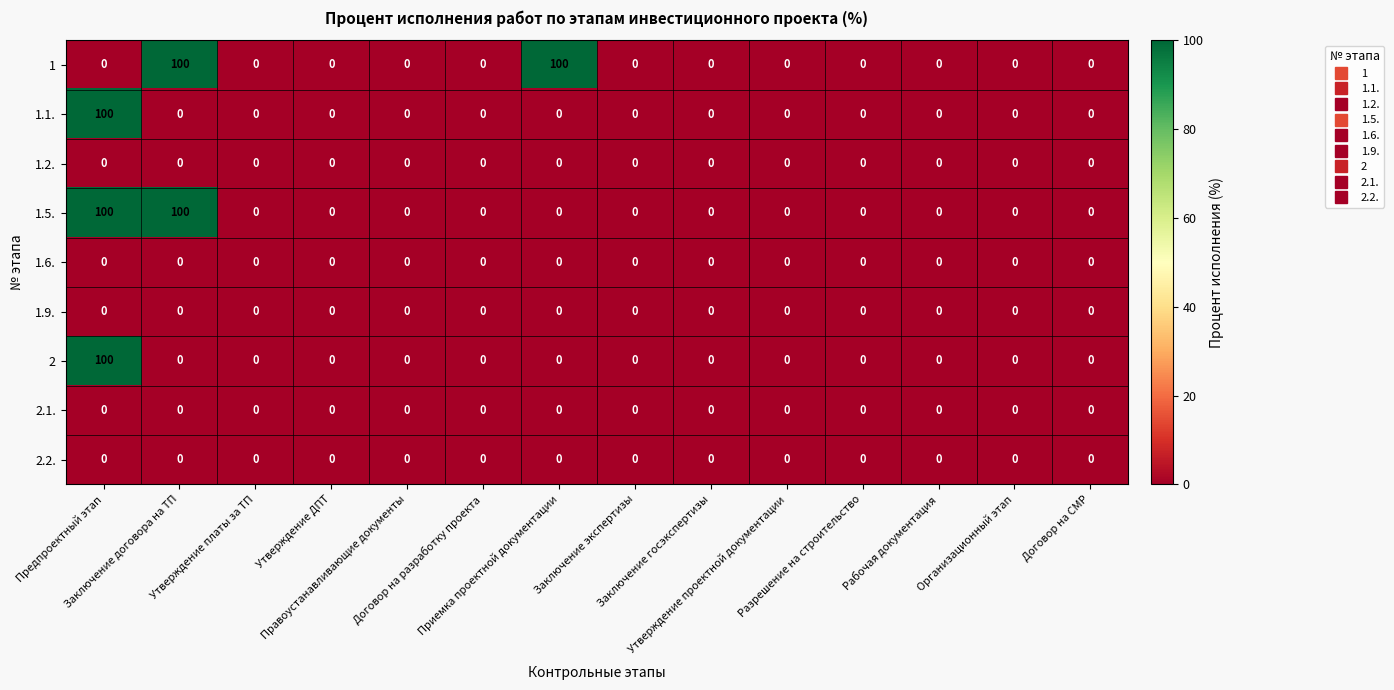

At how many categories does at least one series exceed 46?

3